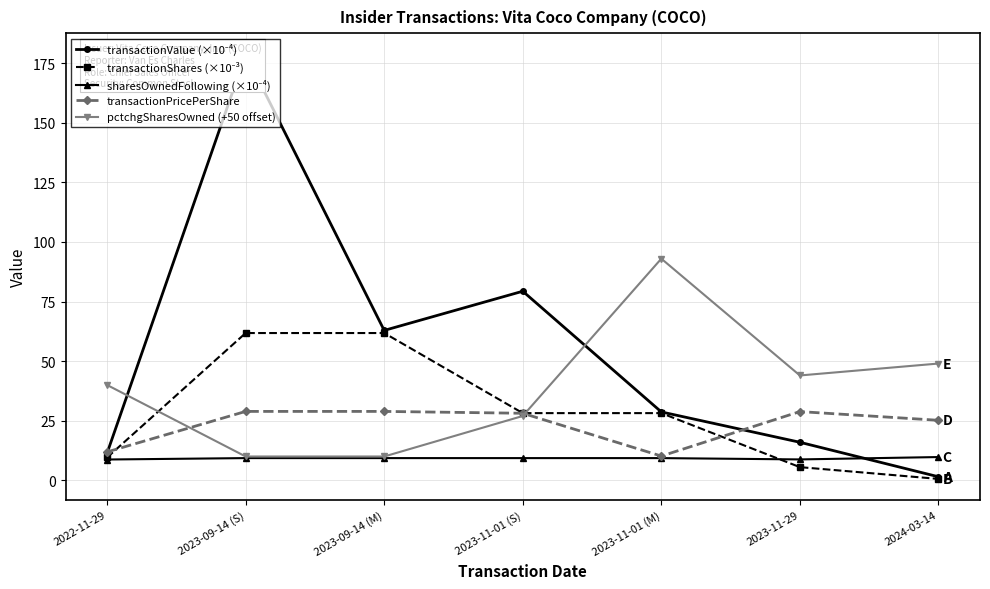

The value of transactionShares (×10⁻³) at 2022-11-29 is 13.1. True or false?

False